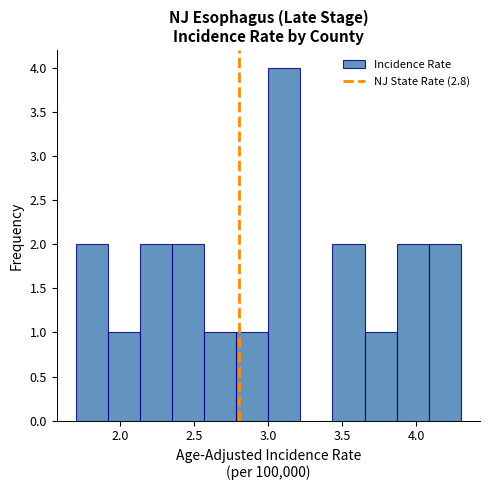

What is the height of the bar covering 3.45 to 3.65 on the x-axis? Neither the bar edges nor the heights are printed on the chart, so give them approximately, as read against the axes.

2